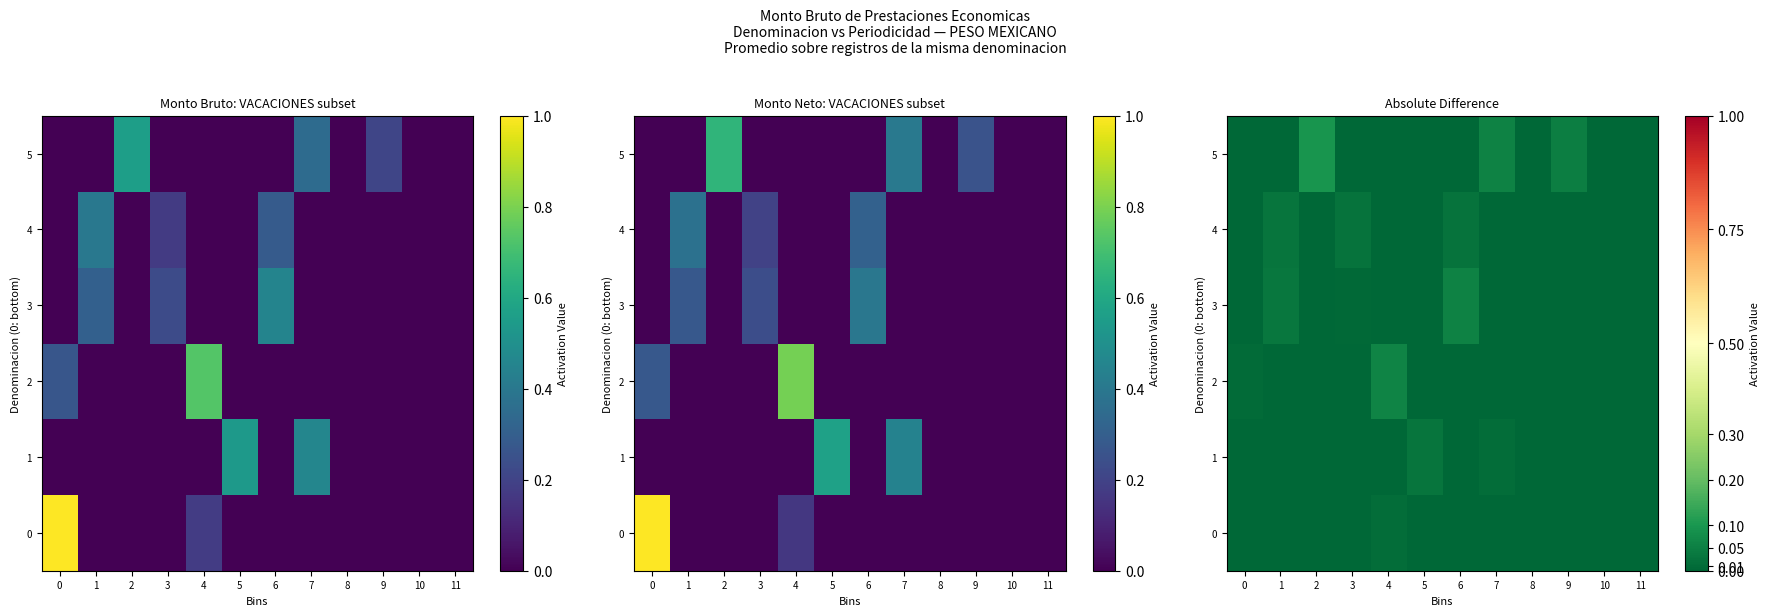

What is the difference between the 2 values at 4 and 9?

0.1